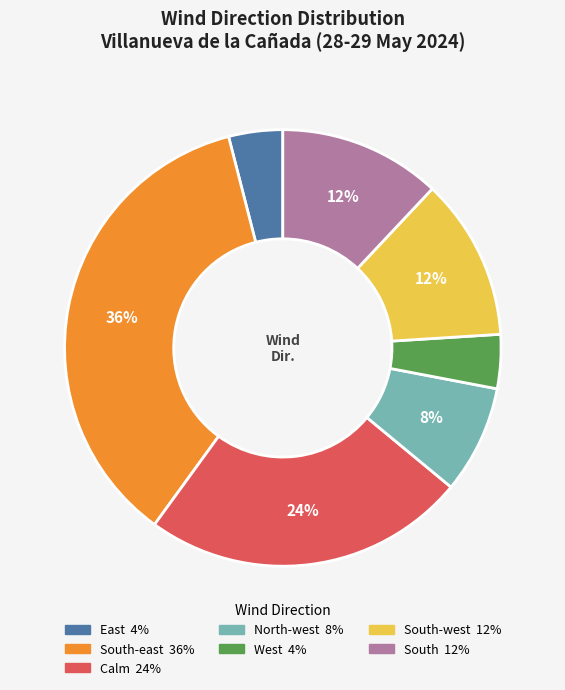

To the nearest percent, what is the difference between the largest and smallest slice percentages?

32%